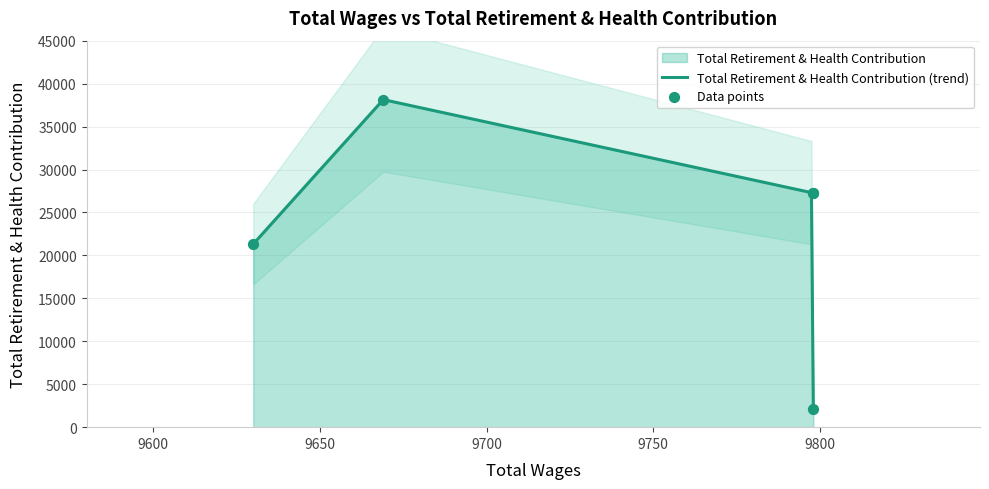

What is the change in value from 9798 to 9798?

-25111